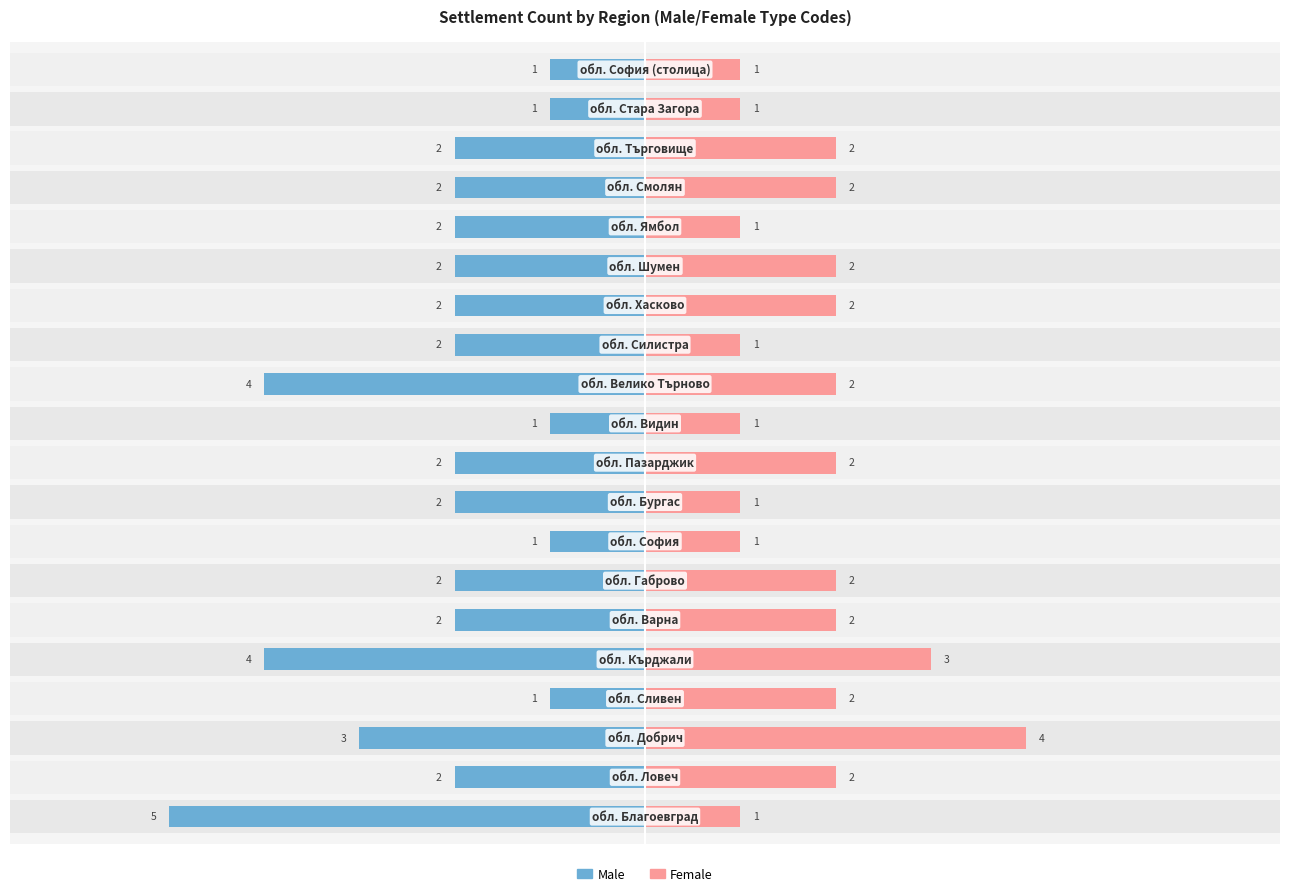

True or false: Male has a value of -1.8 at 13.

True